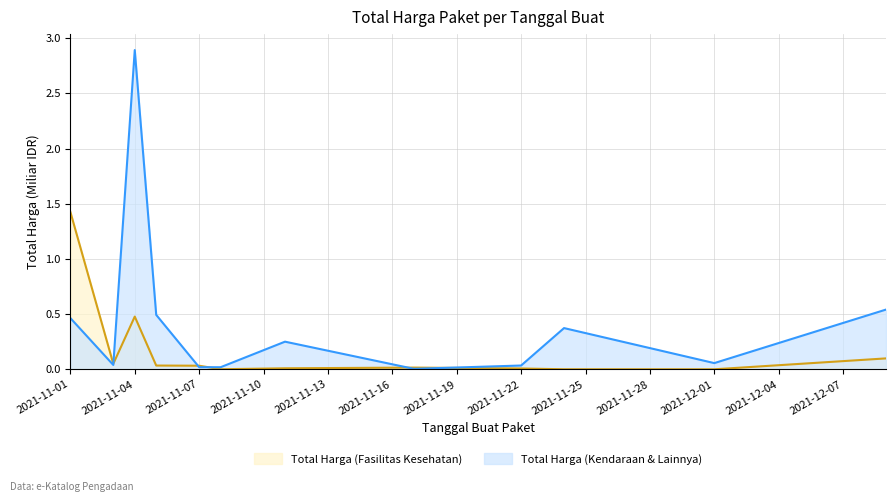

Which series changed the most between 2021-11-01 and 2021-11-17?

Total Harga (Fasilitas Kesehatan)